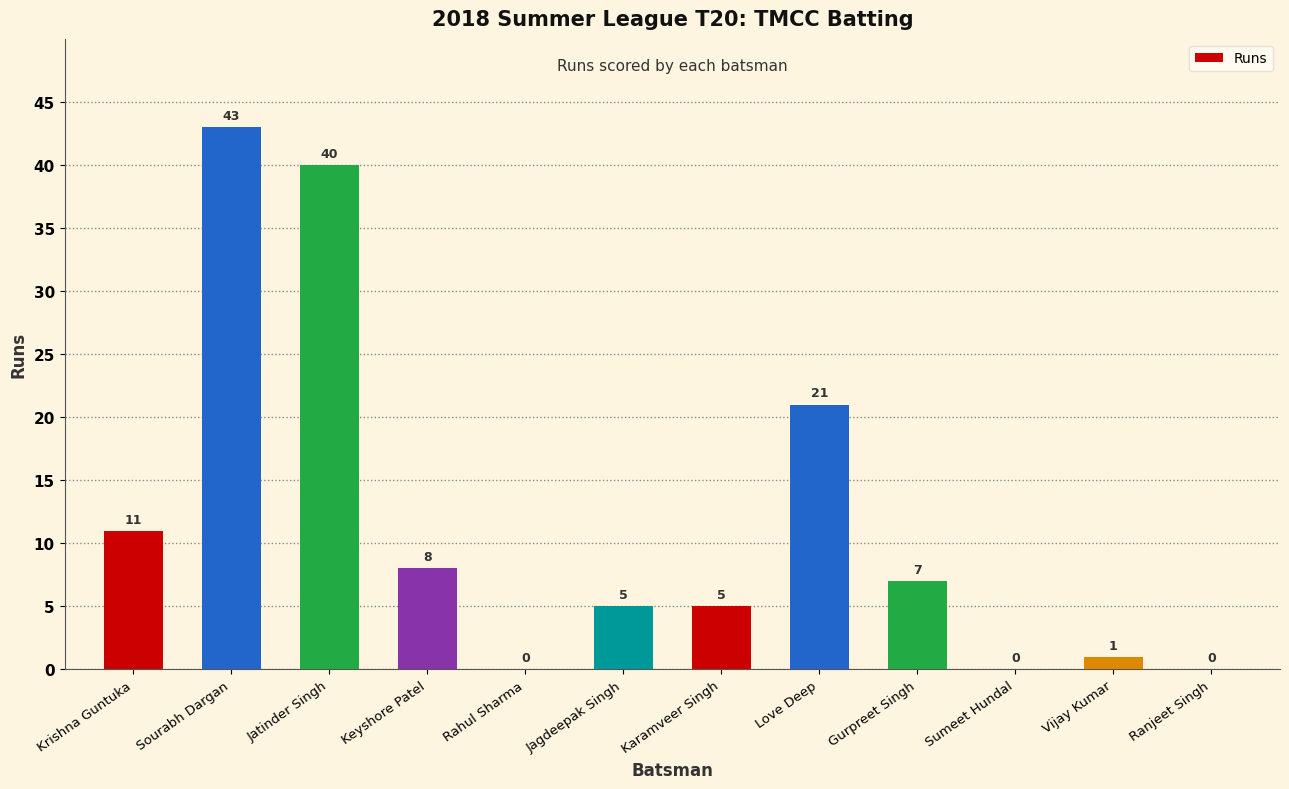

The chart shows a value of 21 at Love Deep. True or false?

True